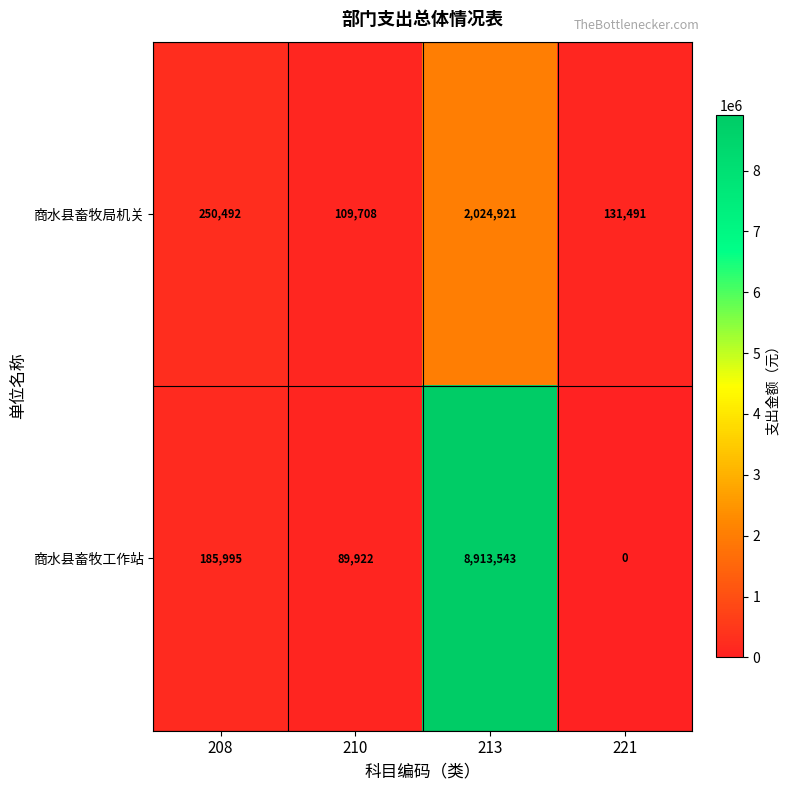

How many distinct data groups are displayed?

2